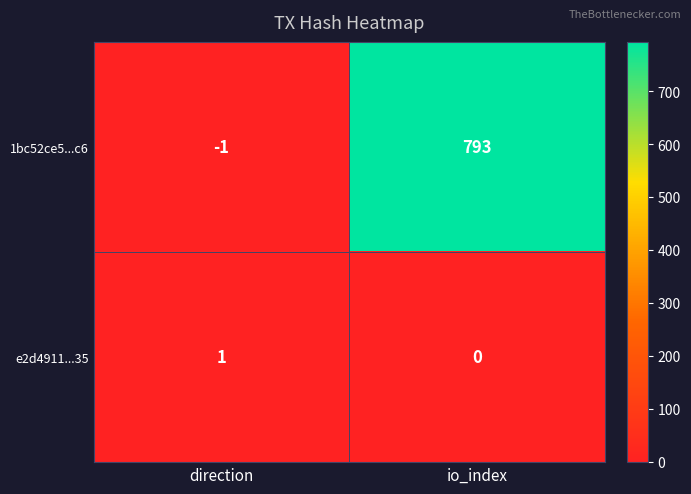

What is the maximum value shown in the chart?

793